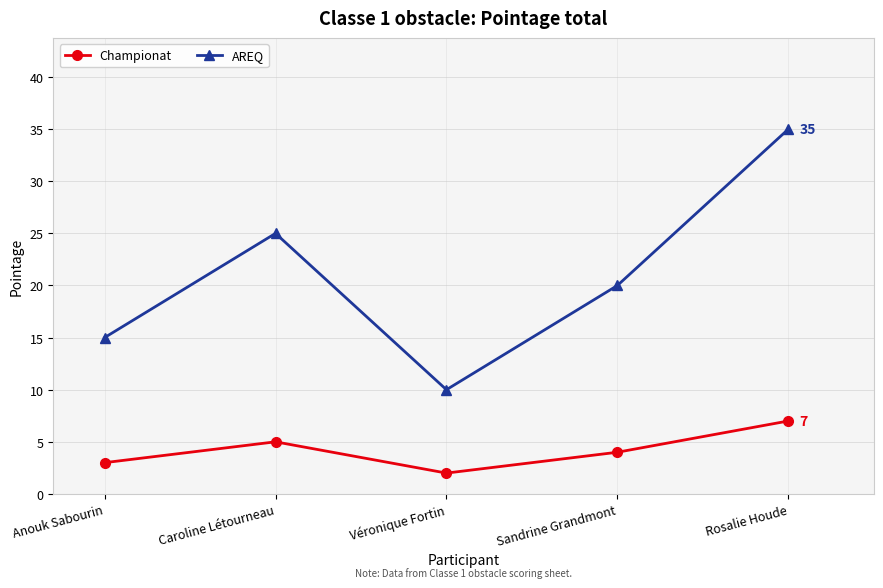

How many values in the AREQ series are below 20?

2